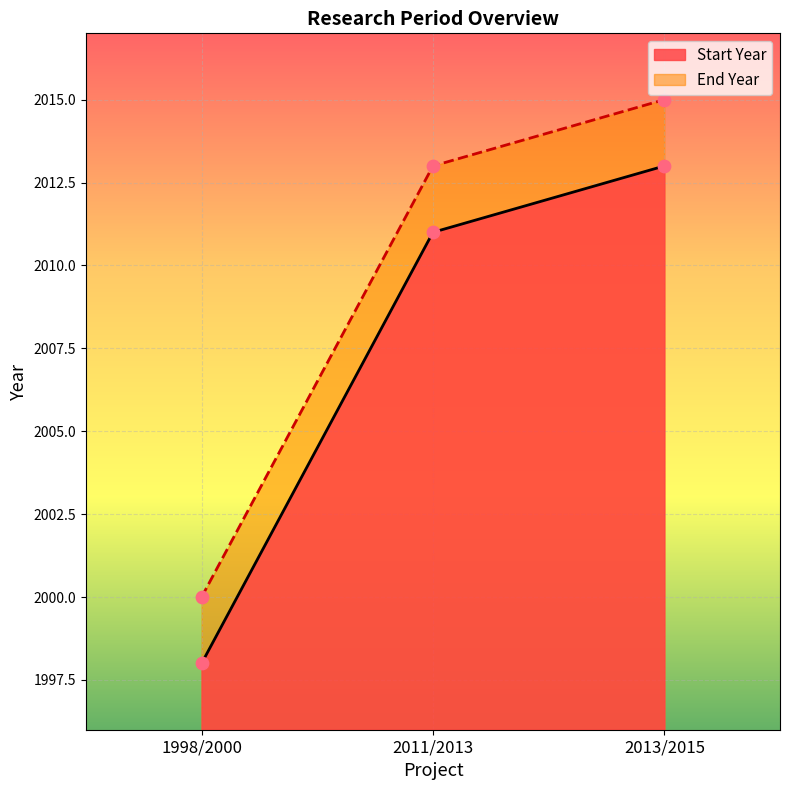

Which series has the largest total across all categories?

End Year